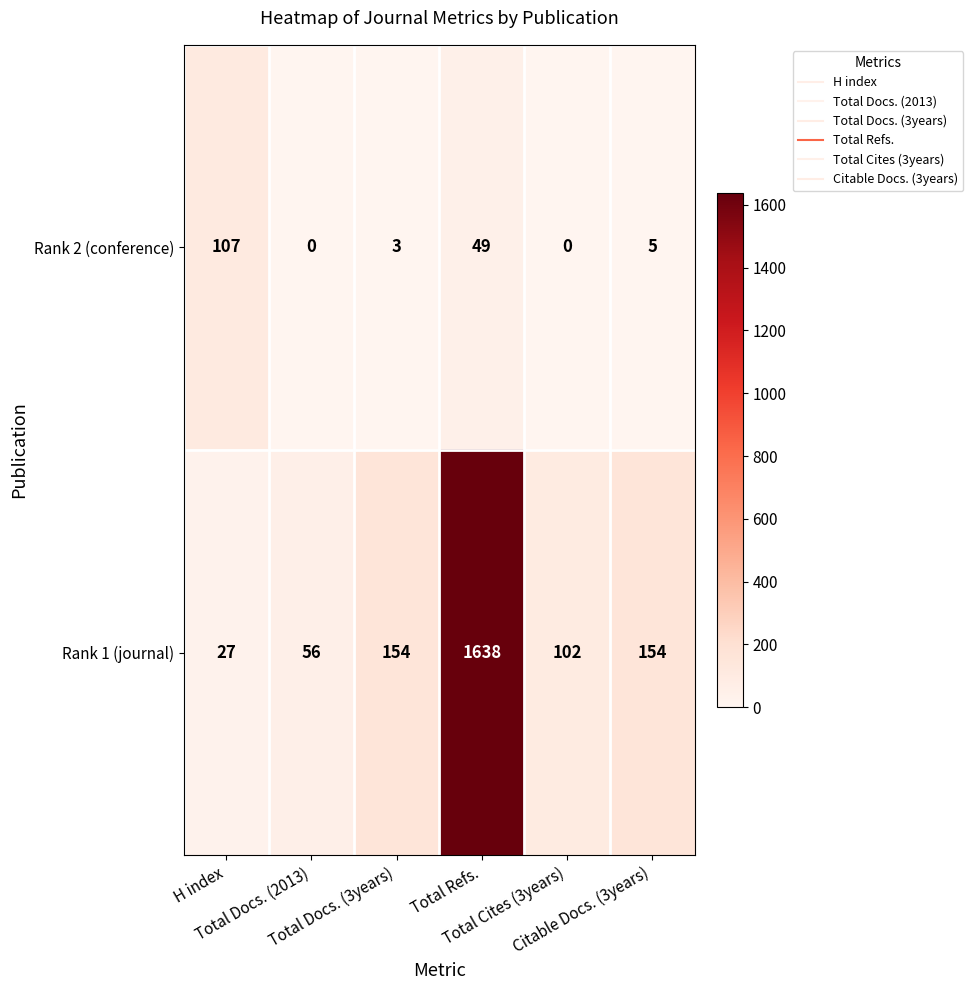

What is the average value of the Rank 1 (journal) series?

355